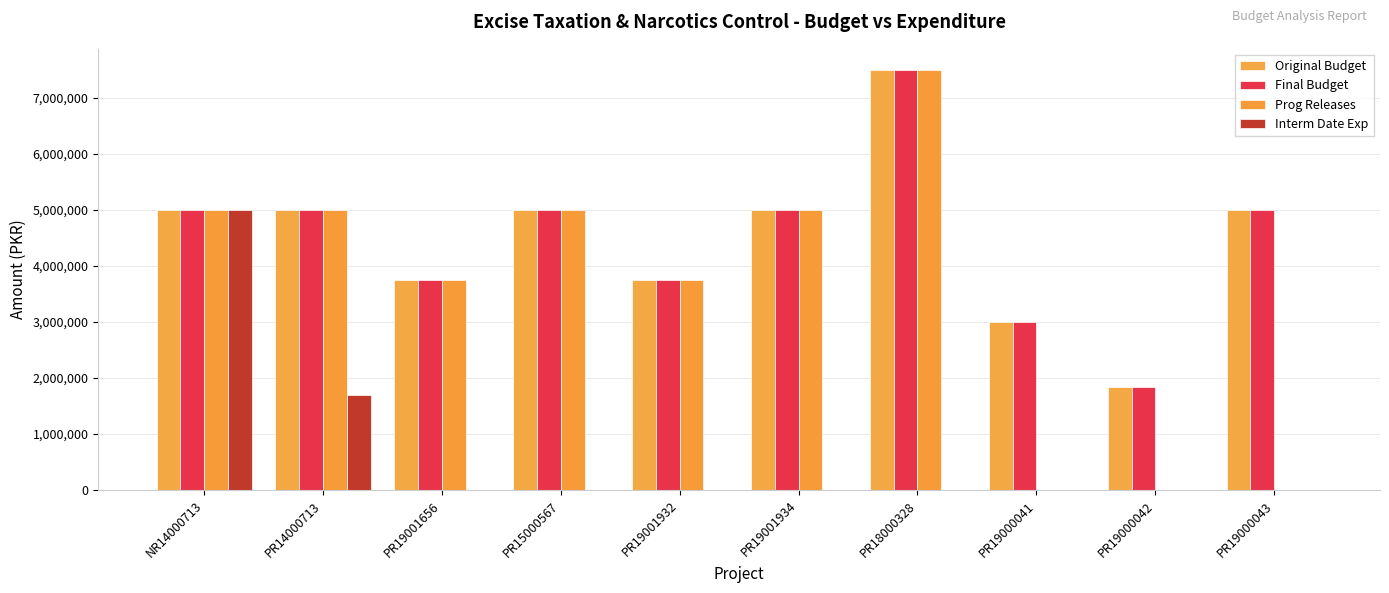

At PR19001932, list the series in order from largest to smallest.

Original Budget, Final Budget, Prog Releases, Interm Date Exp